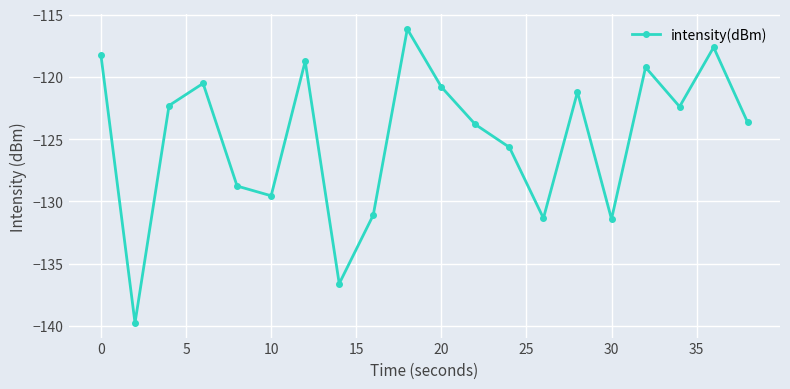

What is the smallest value displayed?

-139.8